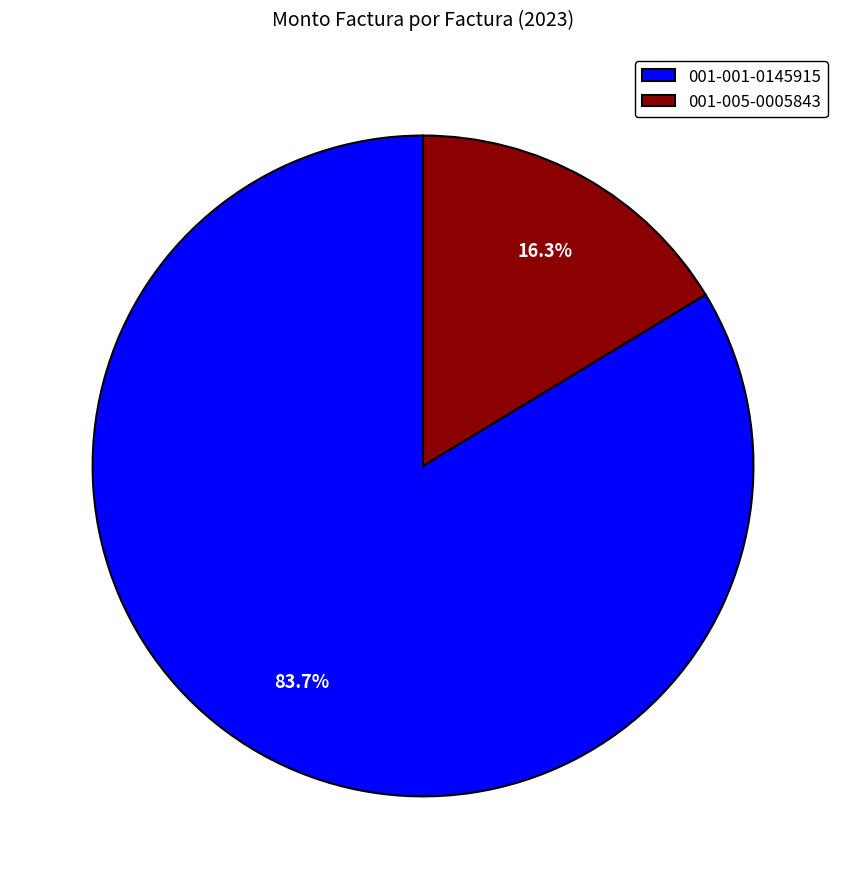

What percentage is the 001-001-0145915 slice, to the nearest percent?

84%